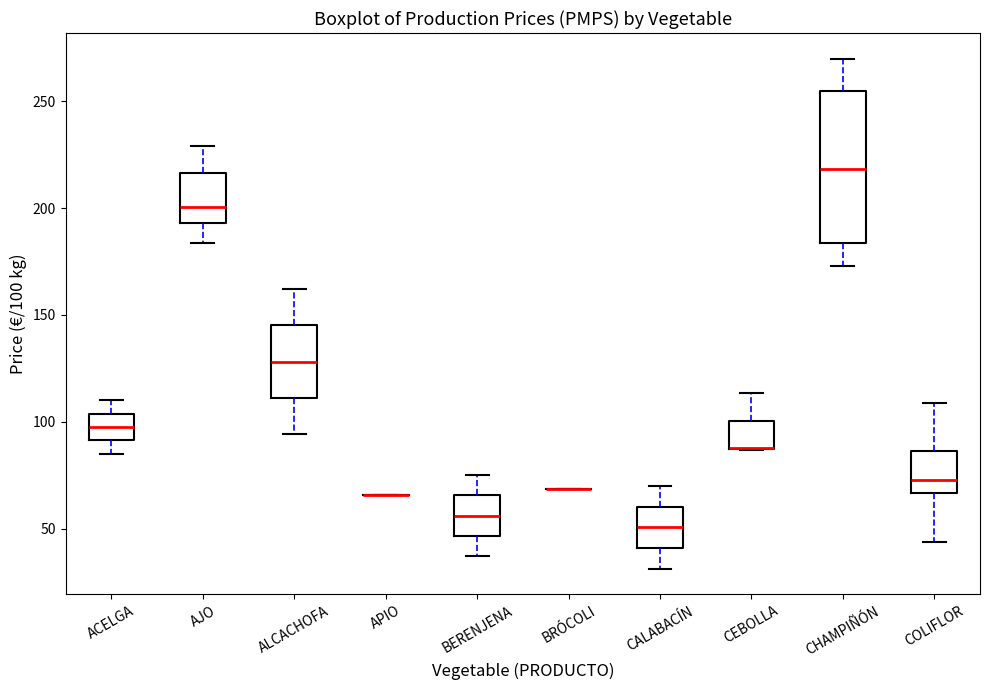

Reading left to right, read every box against the y-axis: the position of its median line, the range the box covers, and the ends of its whiskers. The values are not printed on the chart, so give them approximately, as read against the axis.

ACELGA: median 100, box 90 to 105, whiskers 85 to 110
AJO: median 200, box 195 to 215, whiskers 185 to 230
ALCACHOFA: median 130, box 110 to 145, whiskers 95 to 160
APIO: box collapsed to a line at 65, whiskers 65 to 65
BERENJENA: median 55, box 45 to 65, whiskers 35 to 75
BRÓCOLI: box collapsed to a line at 70, whiskers 70 to 70
CALABACÍN: median 50, box 40 to 60, whiskers 30 to 70
CEBOLLA: median 90 (drawn on the box's lower edge), box 85 to 100, whiskers 85 to 115
CHAMPIÑÓN: median 220, box 185 to 255, whiskers 175 to 270
COLIFLOR: median 75, box 65 to 85, whiskers 45 to 110